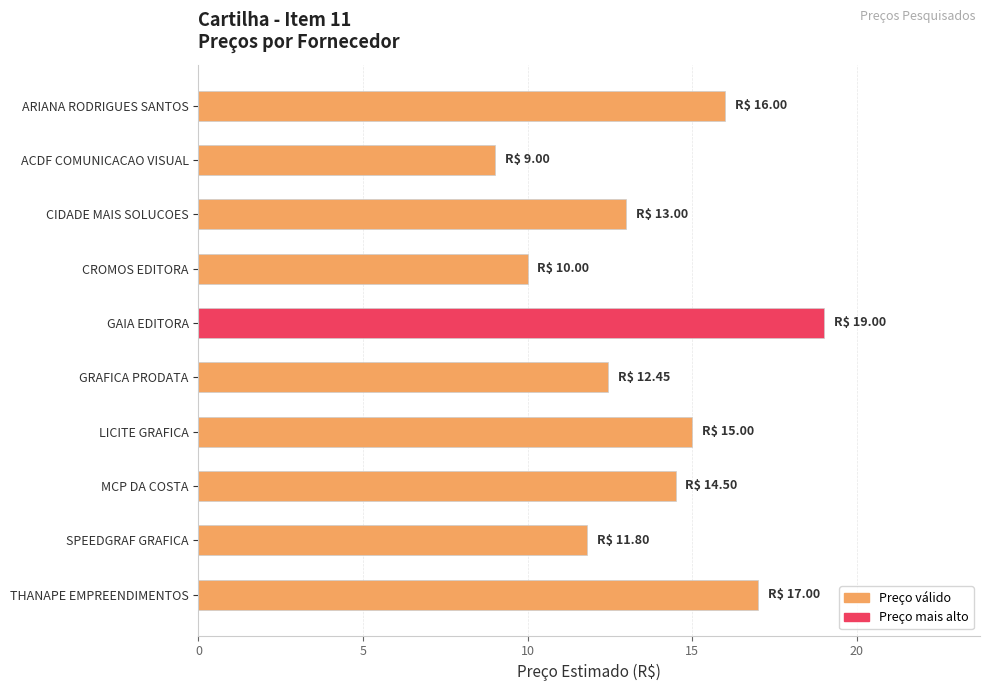

What is the sum of the values at THANAPE EMPREENDIMENTOS and LICITE GRAFICA?

32.0